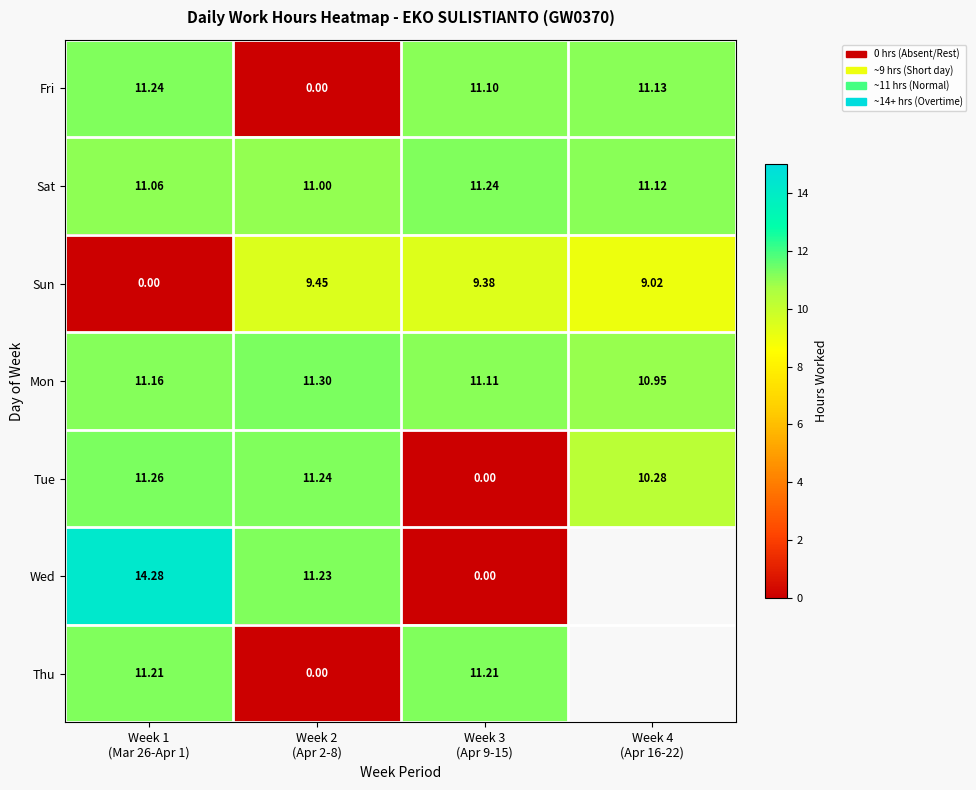

At which category does the chart reach its peak across all series?

Week 1
(Mar 26-Apr 1)